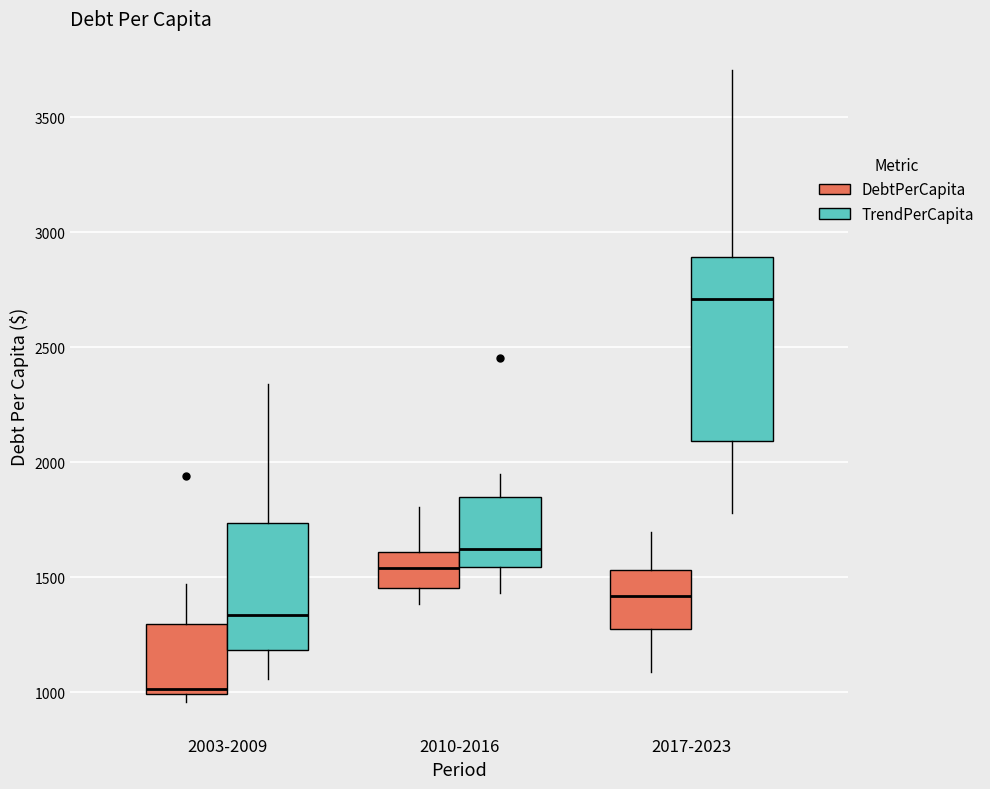

Comparing the boxes themselves (not the whiskers), which one is the tallest?

2017-2023 (TrendPerCapita)